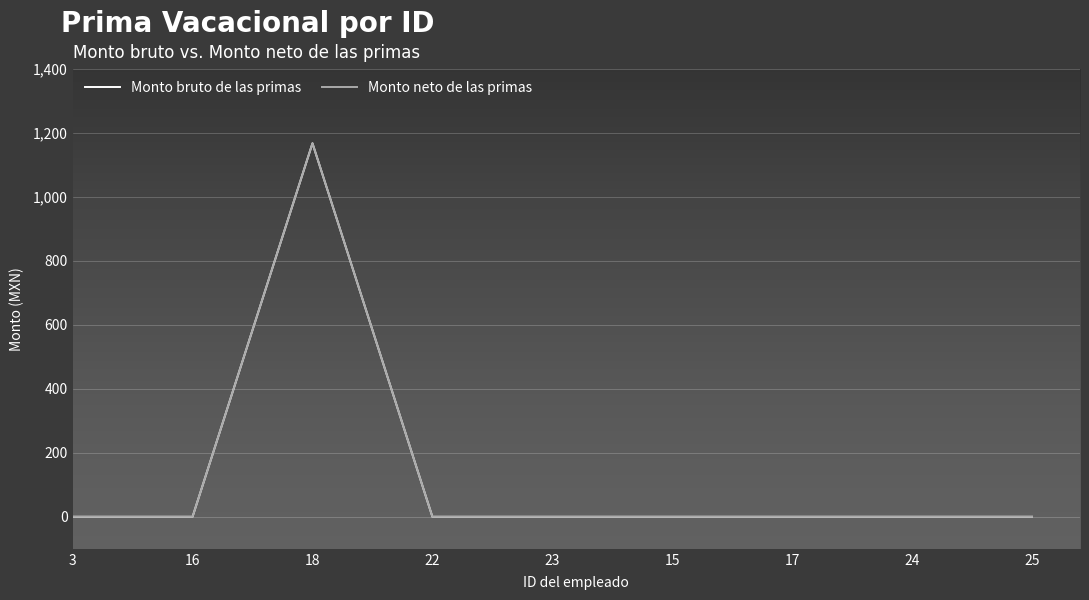

Which series has the largest total across all categories?

Monto bruto de las primas